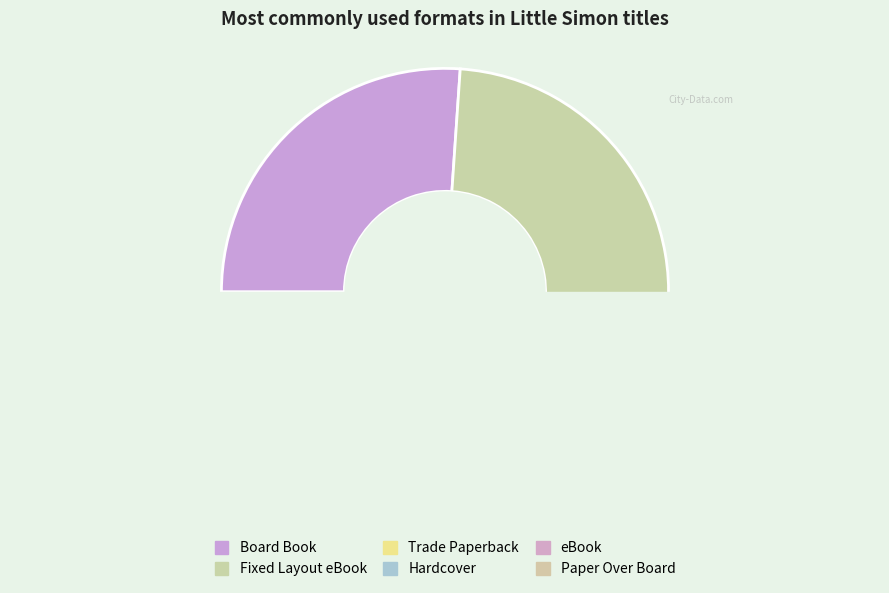

Is there any slice that represents more than half of the pie?

No